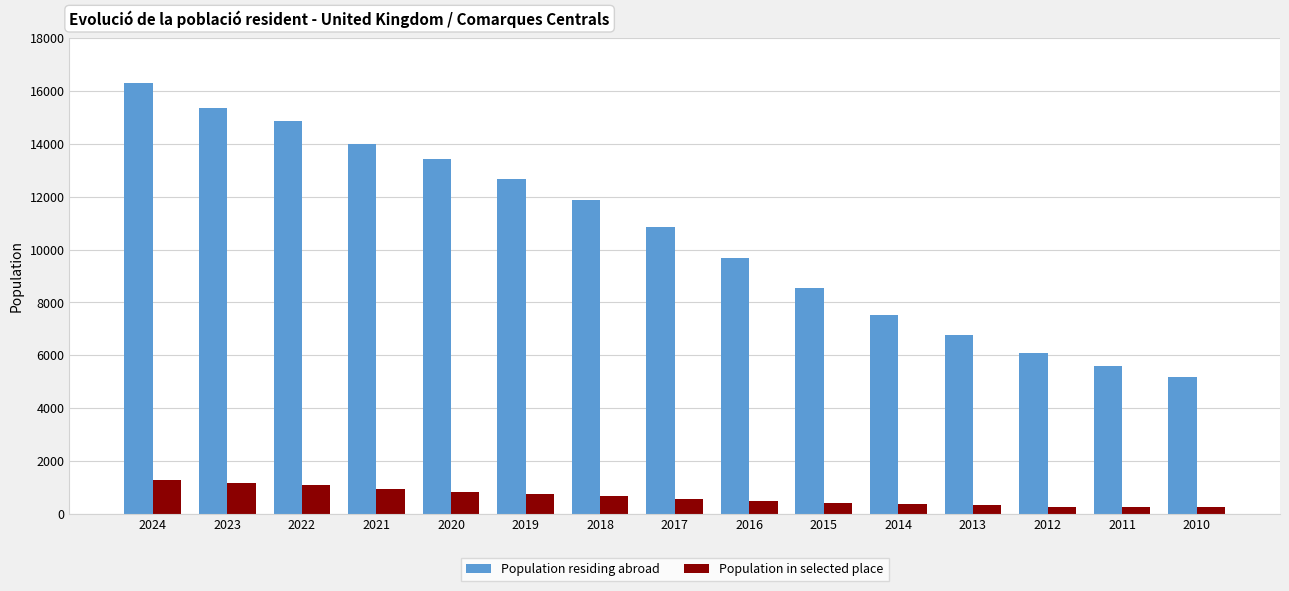

Between 2015 and 2010, which series saw the biggest shift?

Population residing abroad